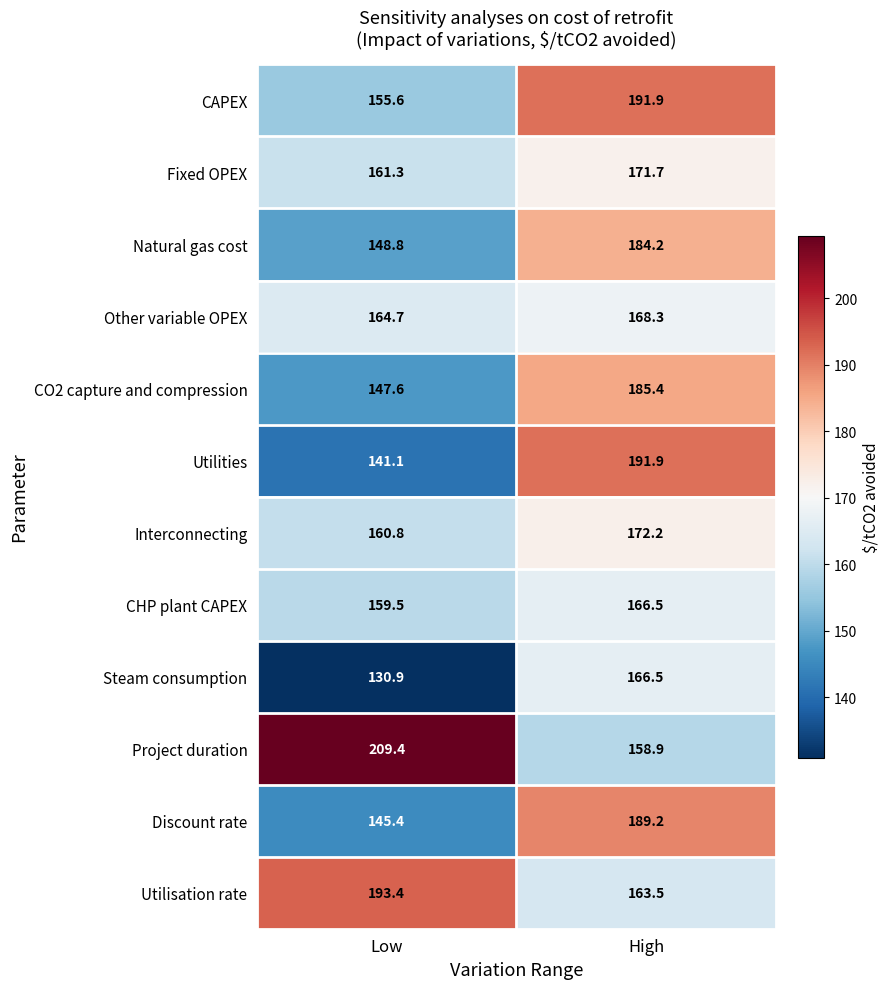

Reading right to left, extract all data points from this chart.

CAPEX: 191.9	155.6
Fixed OPEX: 171.7	161.3
Natural gas cost: 184.2	148.8
Other variable OPEX: 168.3	164.7
CO2 capture and compression: 185.4	147.6
Utilities: 191.9	141.1
Interconnecting: 172.2	160.8
CHP plant CAPEX: 166.5	159.5
Steam consumption: 166.5	130.9
Project duration: 158.9	209.4
Discount rate: 189.2	145.4
Utilisation rate: 163.5	193.4